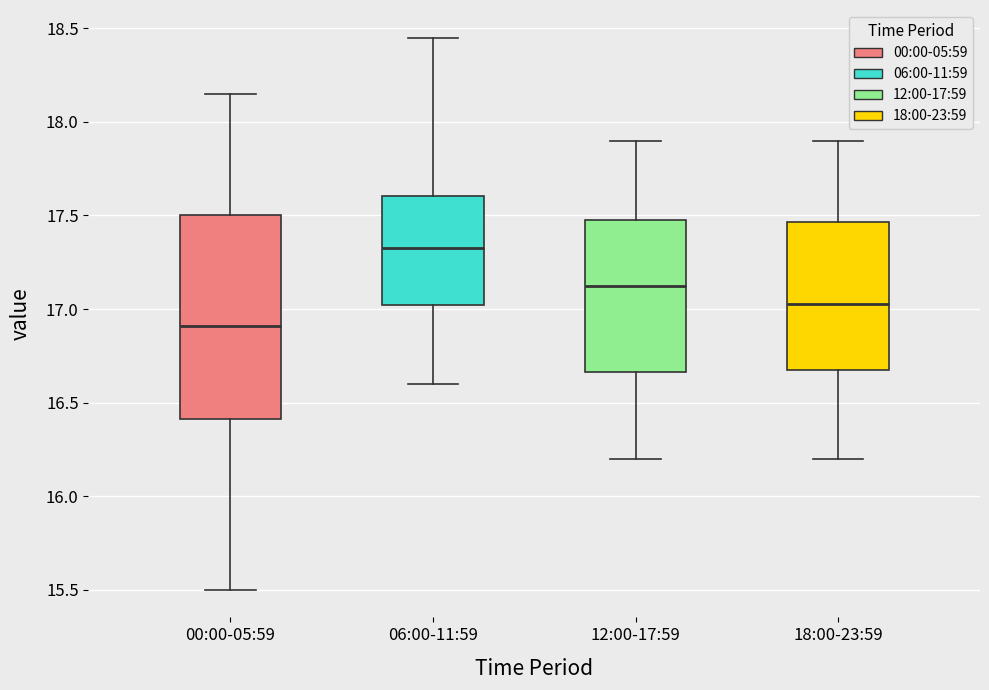

Reading left to right, read every box against the y-axis: the position of its median line, the range the box covers, and the ends of its whiskers. The values are not printed on the chart, so give them approximately, as read against the axis.

00:00-05:59: median 16.90, box 16.40 to 17.50, whiskers 15.50 to 18.15
06:00-11:59: median 17.35, box 17.00 to 17.60, whiskers 16.60 to 18.45
12:00-17:59: median 17.15, box 16.65 to 17.50, whiskers 16.20 to 17.90
18:00-23:59: median 17.05, box 16.70 to 17.45, whiskers 16.20 to 17.90